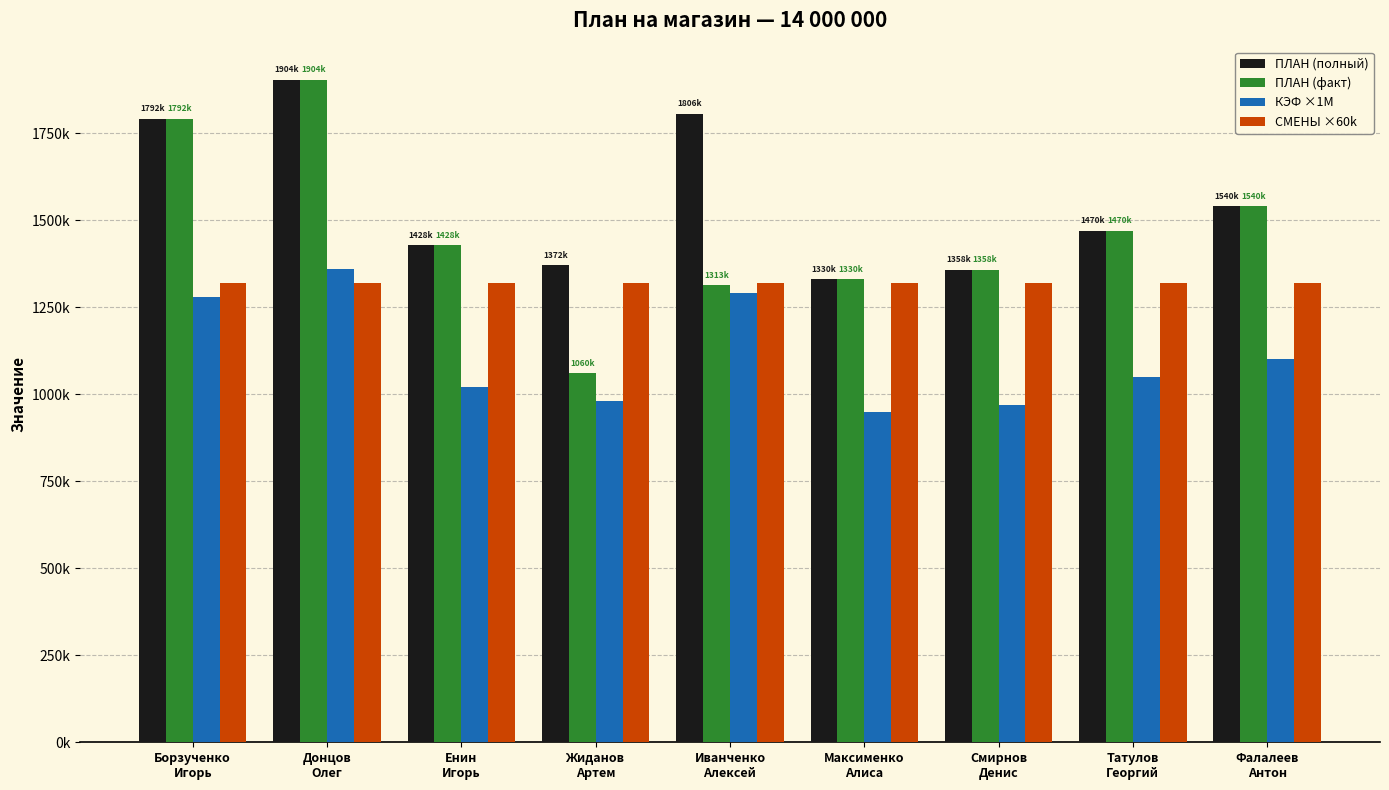

At which label does СМЕНЫ ×60k reach its minimum?

Борзученко
Игорь